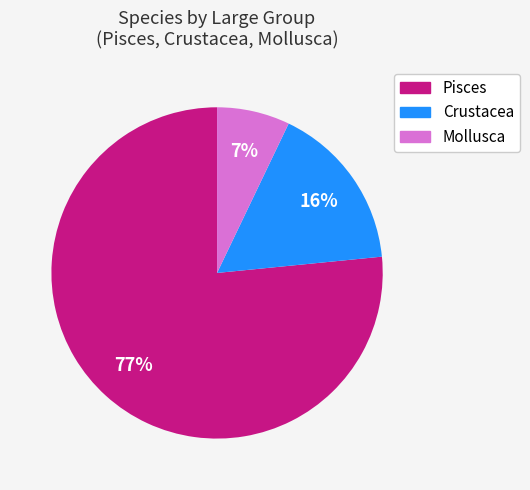

Which slice is the largest?

Pisces